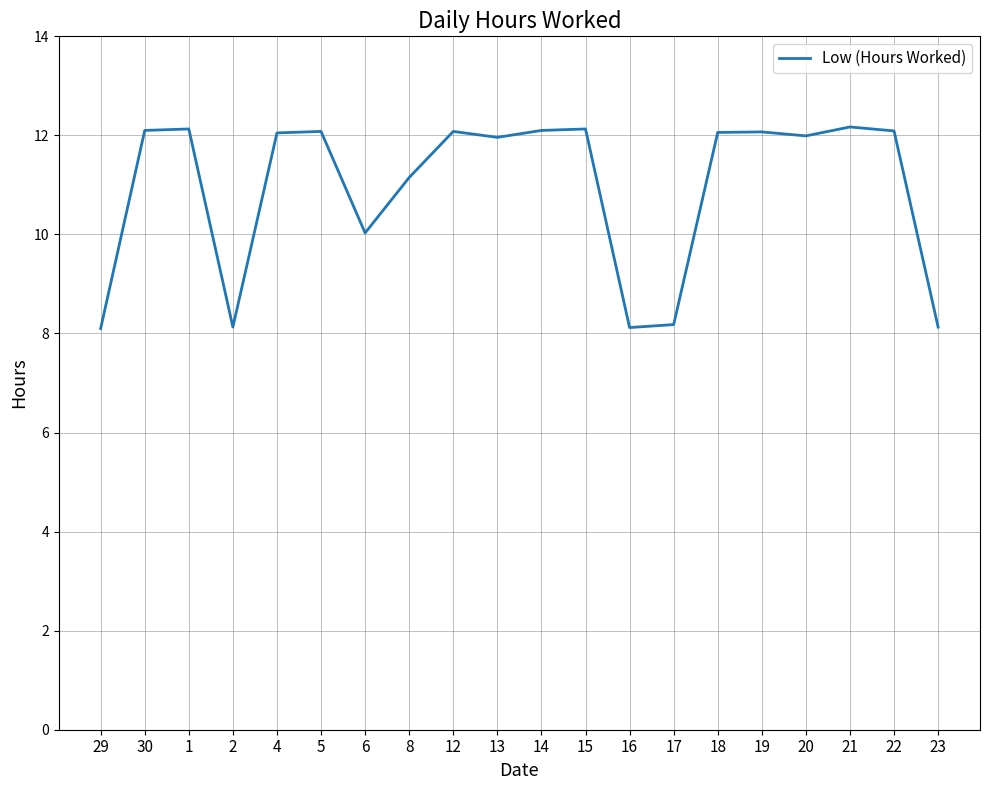

The chart shows a value of 11.2 at 8. True or false?

True